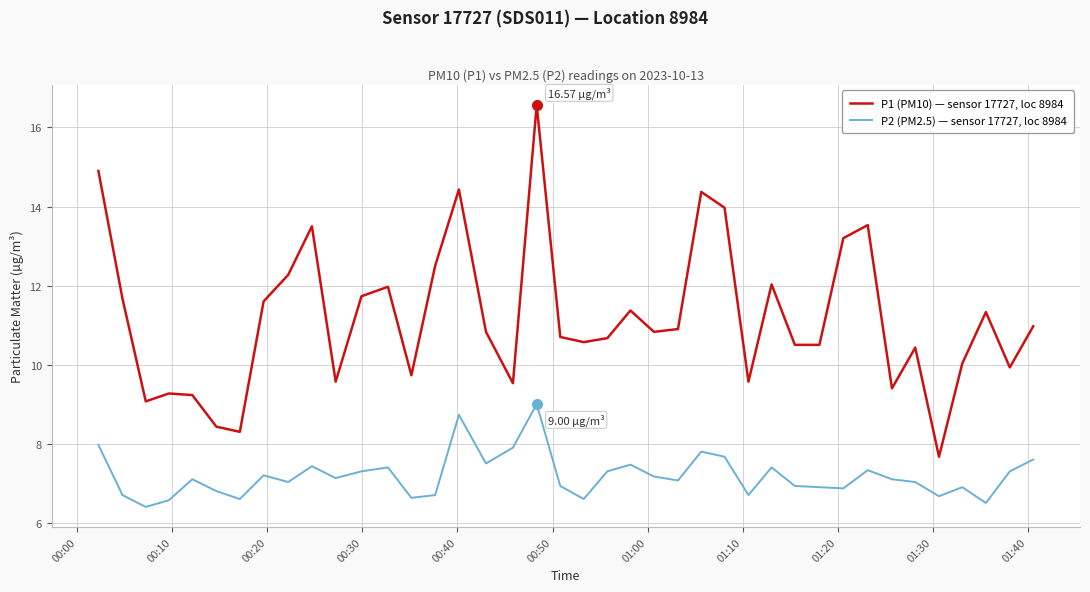

True or false: P1 (PM10) — sensor 17727, loc 8984 and P2 (PM2.5) — sensor 17727, loc 8984 intersect in this chart.

False